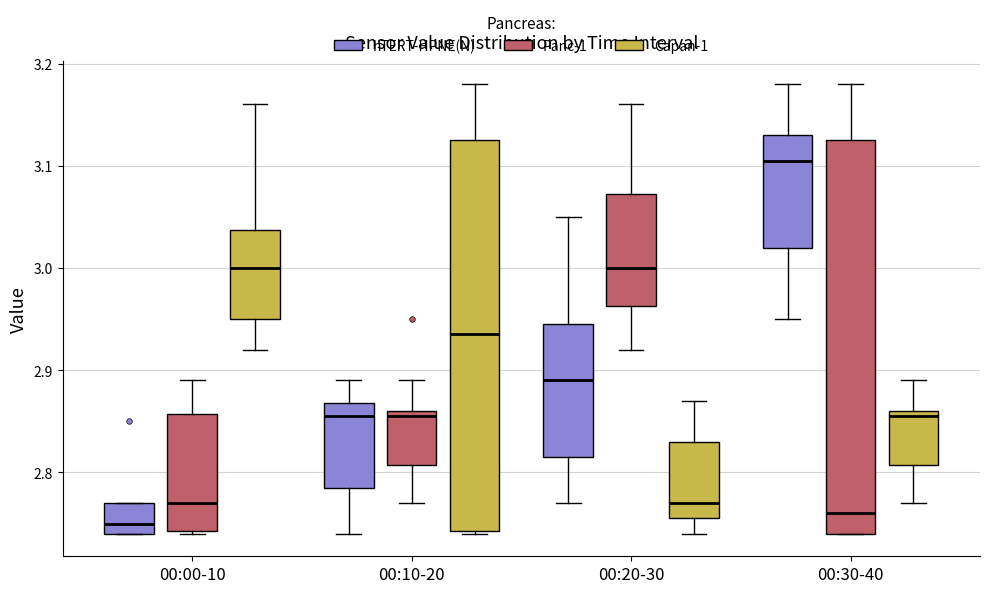

Reading left to right, read every box against the y-axis: the position of its median line, the range the box covers, and the ends of its whiskers. The values are not printed on the chart, so give them approximately, as read against the axis.

00:00-10 (hTERT-HPNE(N)): median 2.75, box 2.74 to 2.77, whiskers 2.74 to 2.77
00:00-10 (Panc-1): median 2.77, box 2.74 to 2.86, whiskers 2.74 to 2.89
00:00-10 (Capan-1): median 3.00, box 2.95 to 3.04, whiskers 2.92 to 3.16
00:10-20 (hTERT-HPNE(N)): median 2.86, box 2.79 to 2.87, whiskers 2.74 to 2.89
00:10-20 (Panc-1): median 2.86 (just below the box's upper edge), box 2.81 to 2.86, whiskers 2.77 to 2.89
00:10-20 (Capan-1): median 2.94, box 2.74 to 3.13, whiskers 2.74 to 3.18
00:20-30 (hTERT-HPNE(N)): median 2.89, box 2.82 to 2.95, whiskers 2.77 to 3.05
00:20-30 (Panc-1): median 3.00, box 2.96 to 3.07, whiskers 2.92 to 3.16
00:20-30 (Capan-1): median 2.77, box 2.76 to 2.83, whiskers 2.74 to 2.87
00:30-40 (hTERT-HPNE(N)): median 3.11, box 3.02 to 3.13, whiskers 2.95 to 3.18
00:30-40 (Panc-1): median 2.76, box 2.74 to 3.13, whiskers 2.74 to 3.18
00:30-40 (Capan-1): median 2.86 (just below the box's upper edge), box 2.81 to 2.86, whiskers 2.77 to 2.89